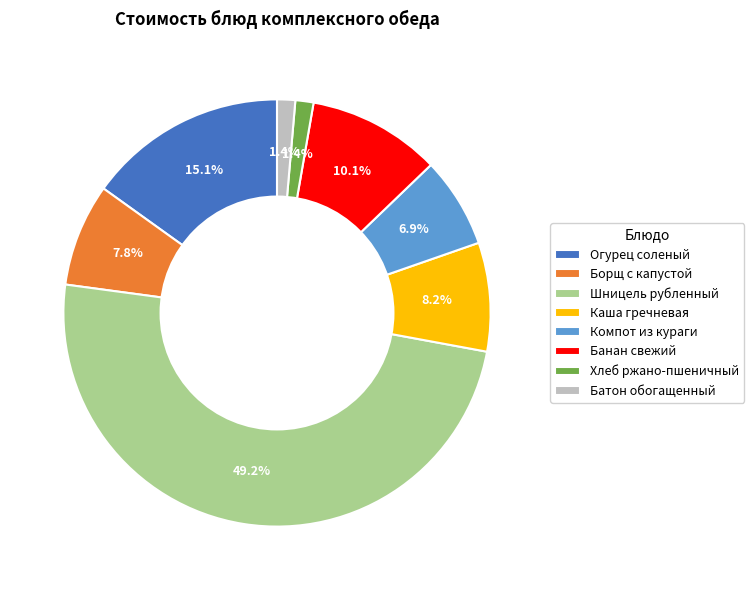

To the nearest percent, what is the average slice percentage?

12%